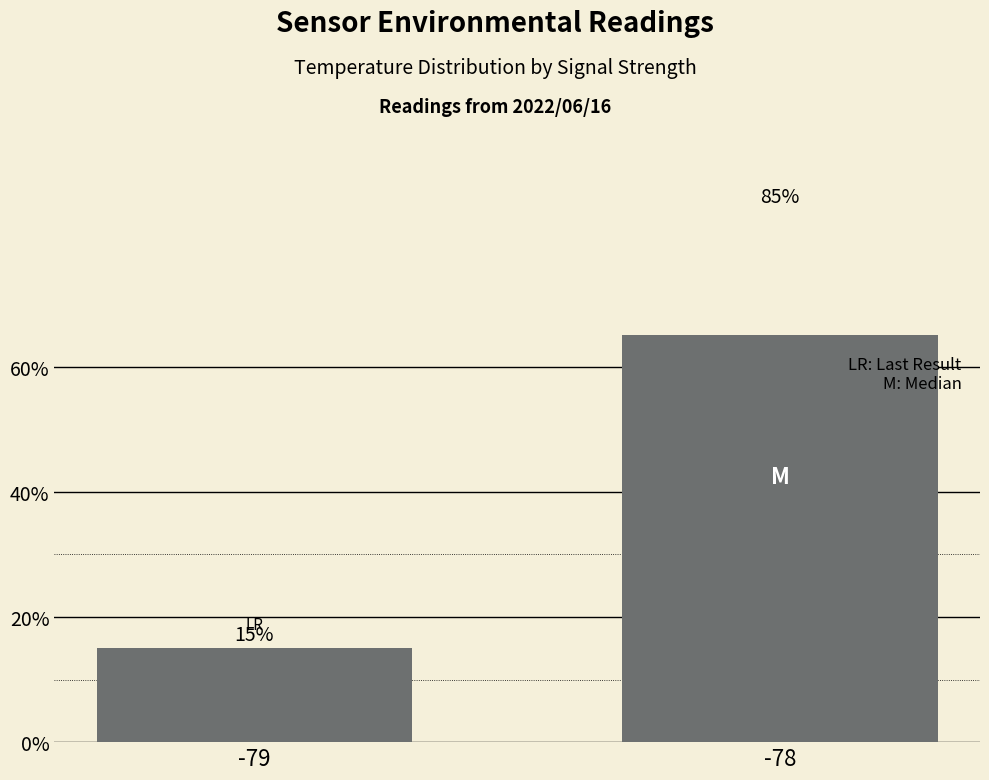

What is the sum of the values at -79 and -78?

100